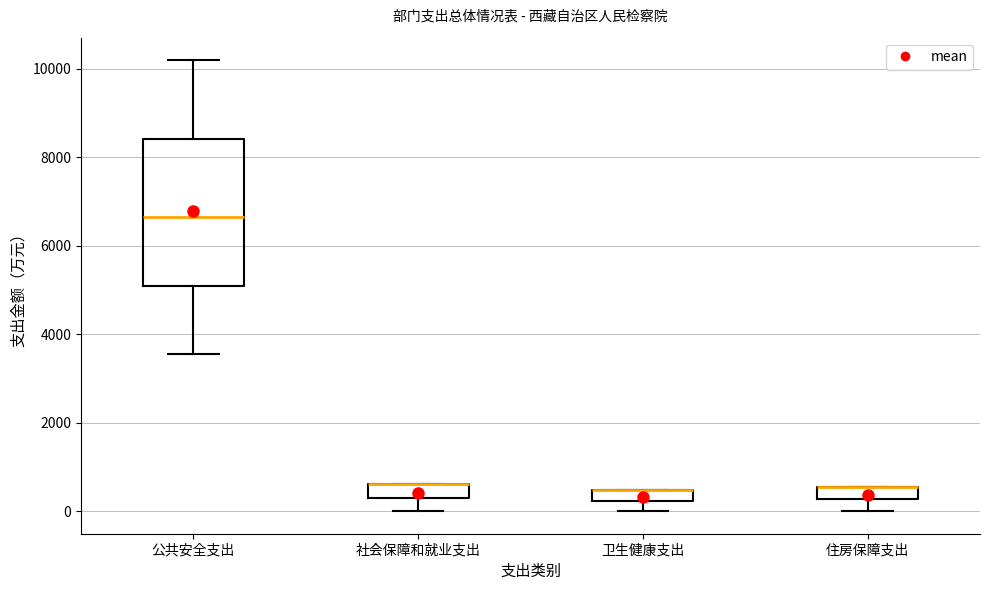

Comparing the boxes themselves (not the whiskers), which one is the tallest?

公共安全支出